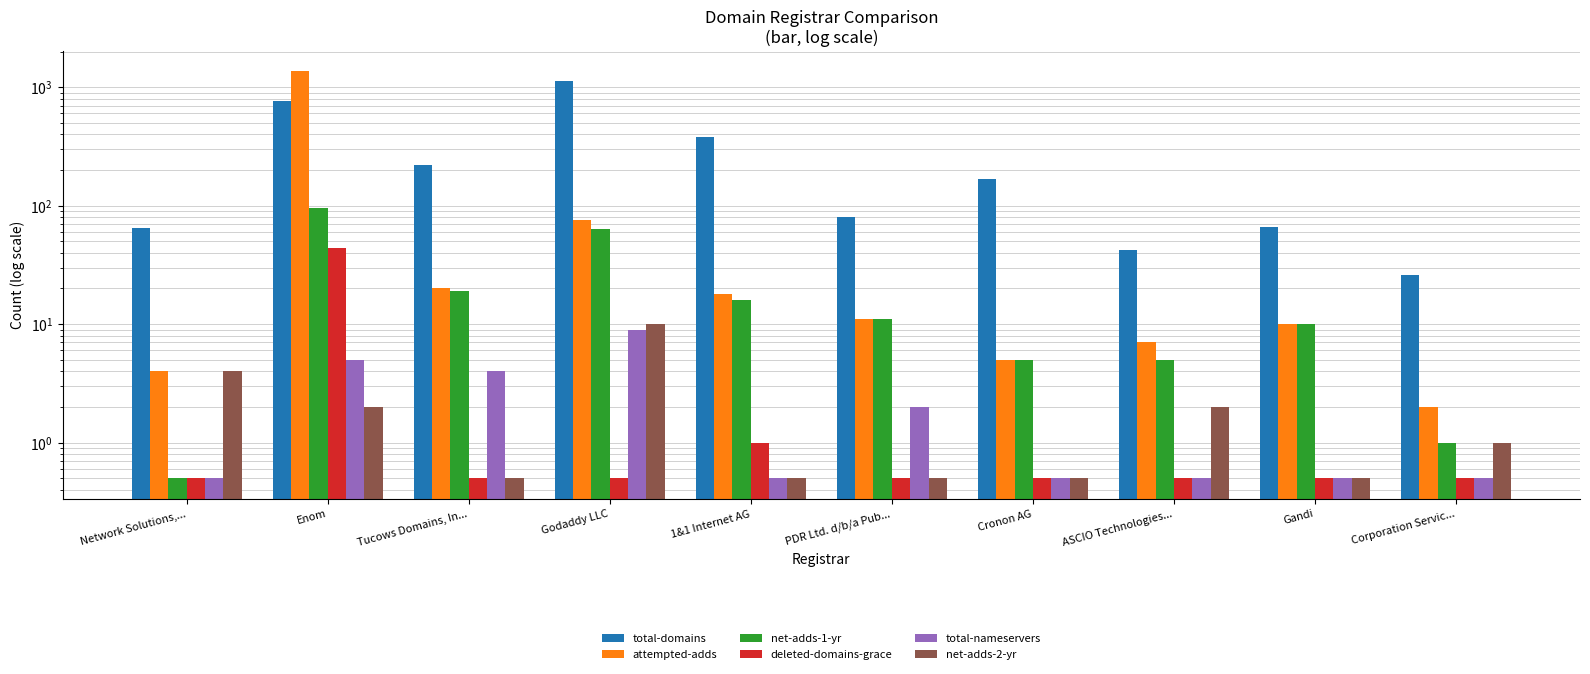

Which has a higher value, 1&1 Internet AG or Gandi?

1&1 Internet AG